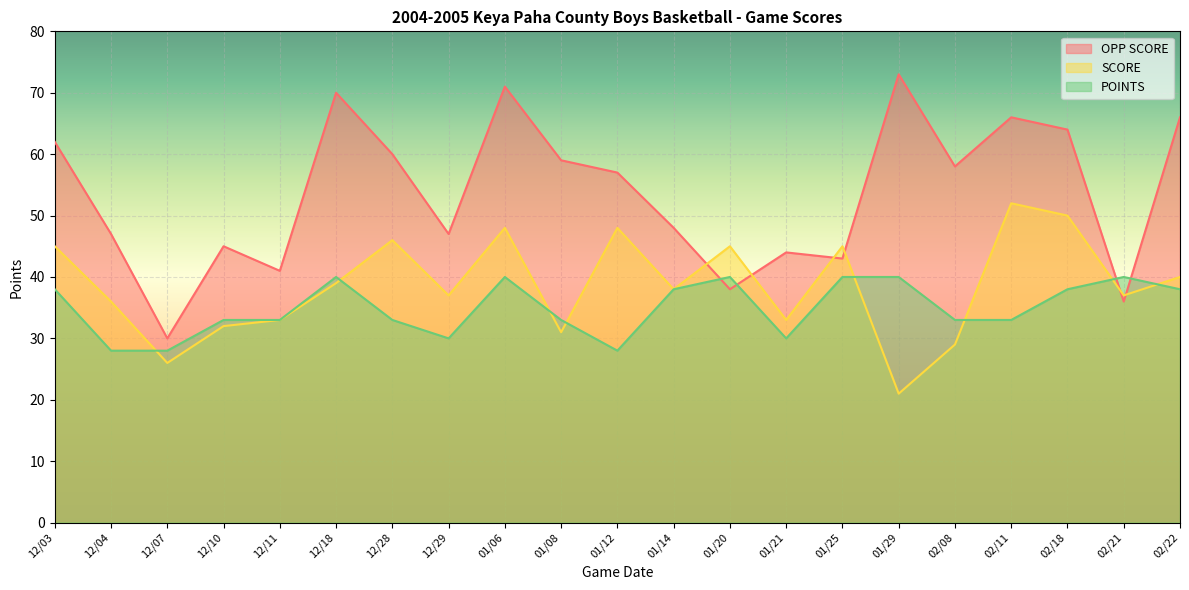

What is the label of the 17th point from the right?

12/11